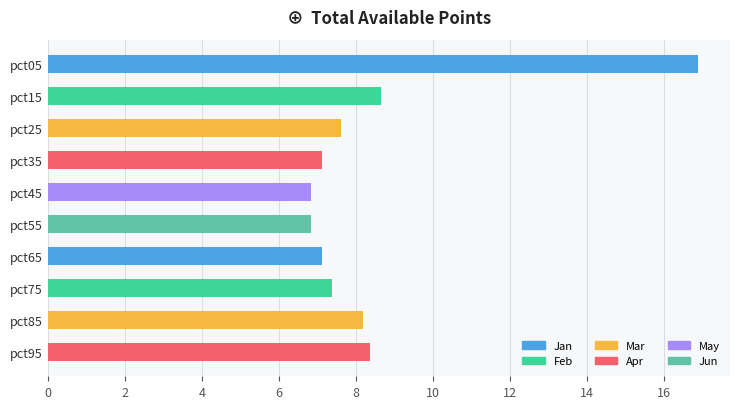

How many data points are above 7?

8